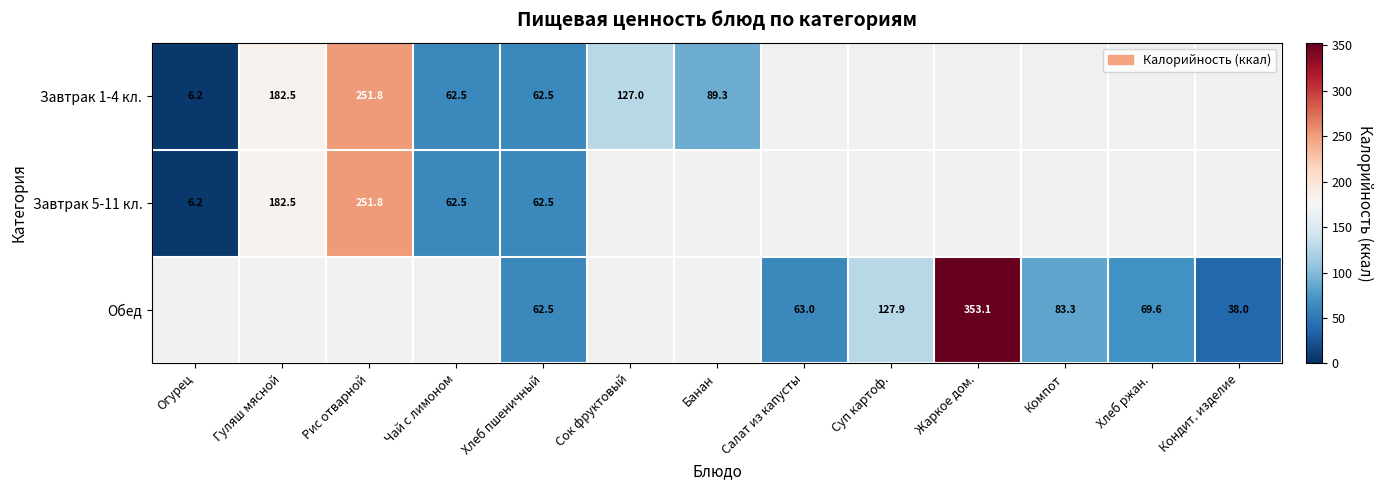

How many data points in Завтрак 1-4 кл. are less than 251?

6